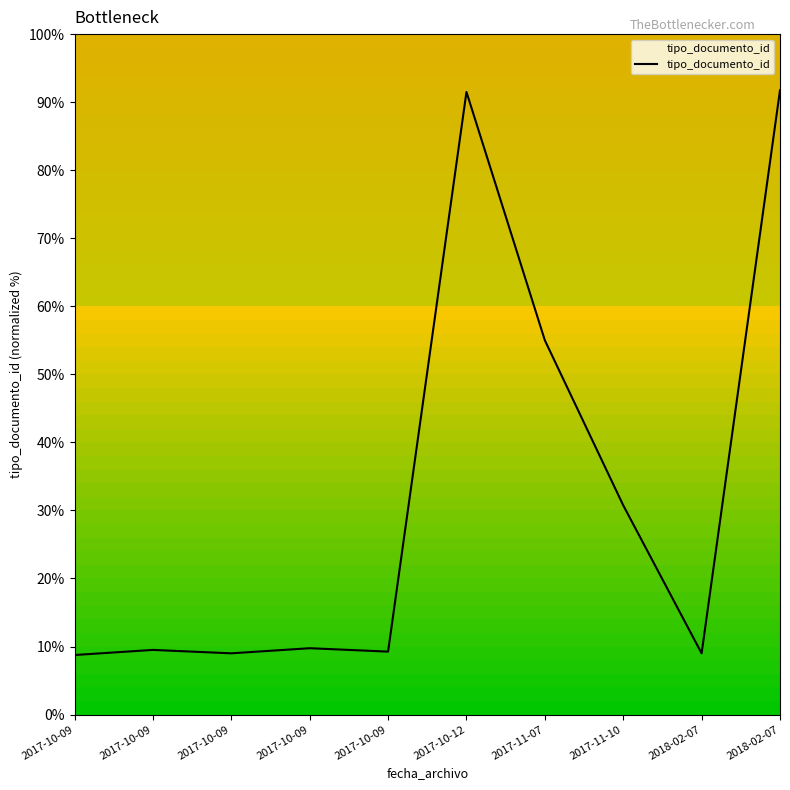

At which category does the data reach its first local peak?

2017-10-09